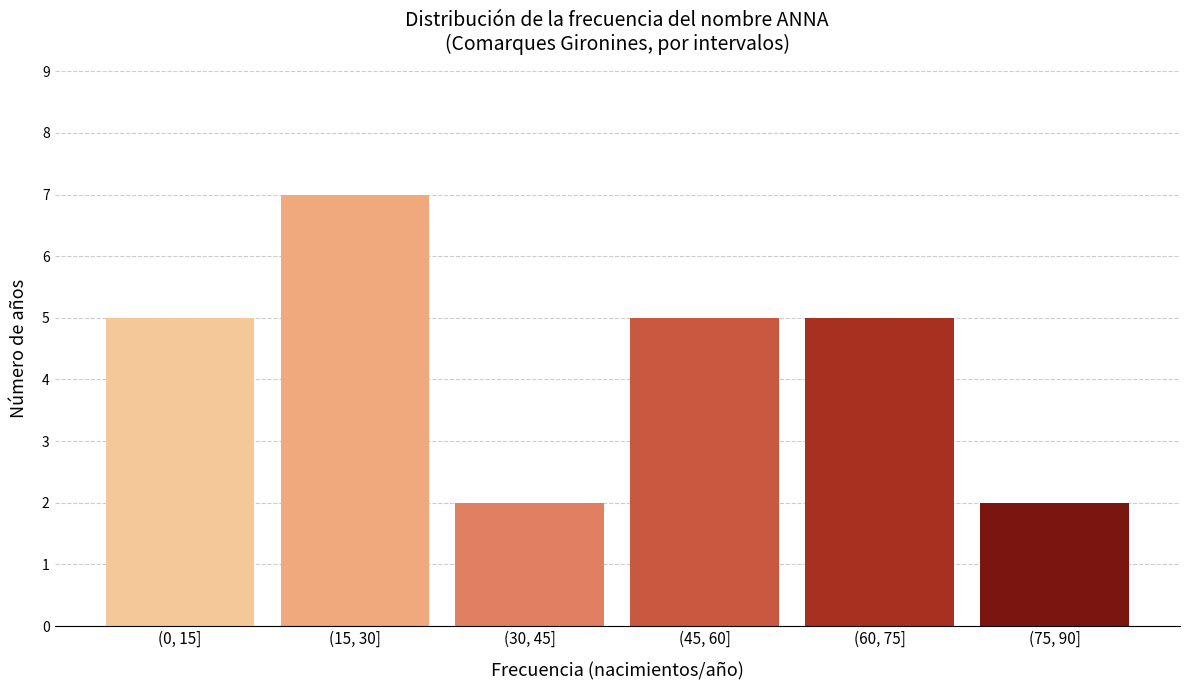

Reading left to right, transcribe all the data shown in this chart.

(0, 15]=5	(15, 30]=7	(30, 45]=2	(45, 60]=5	(60, 75]=5	(75, 90]=2